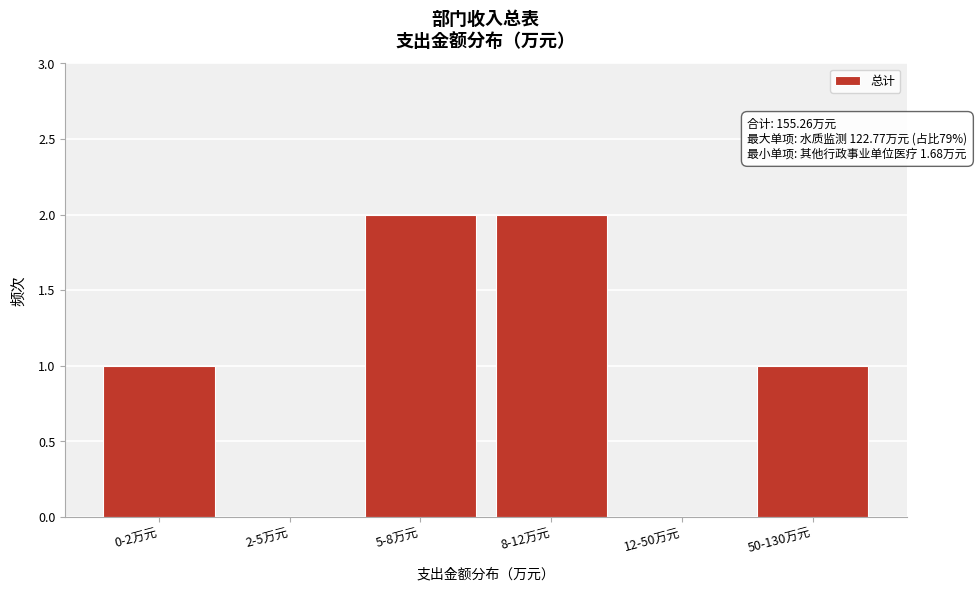

Reading left to right, what are all the values shown in this chart?

0-2万元=1	2-5万元=0	5-8万元=2	8-12万元=2	12-50万元=0	50-130万元=1